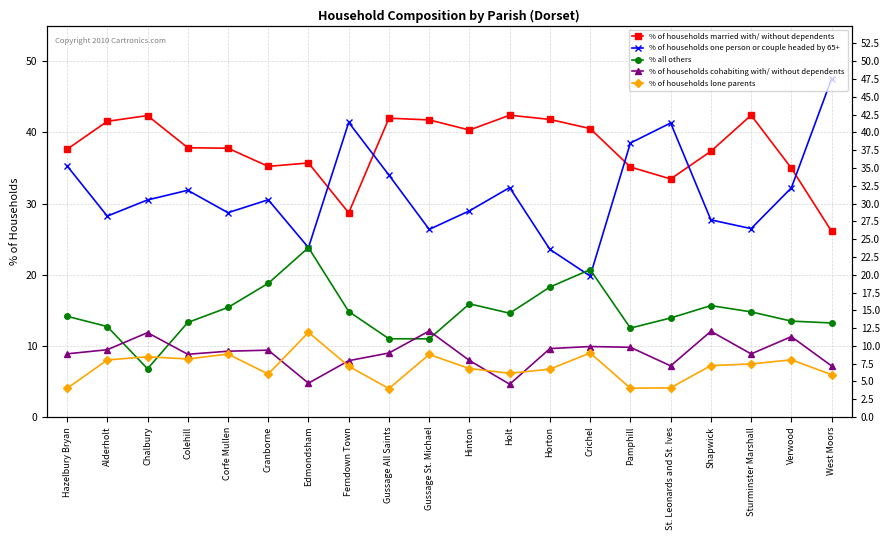

What is the difference between the second highest and minimum values in the % of households one person or couple headed by 65+ series?

21.6